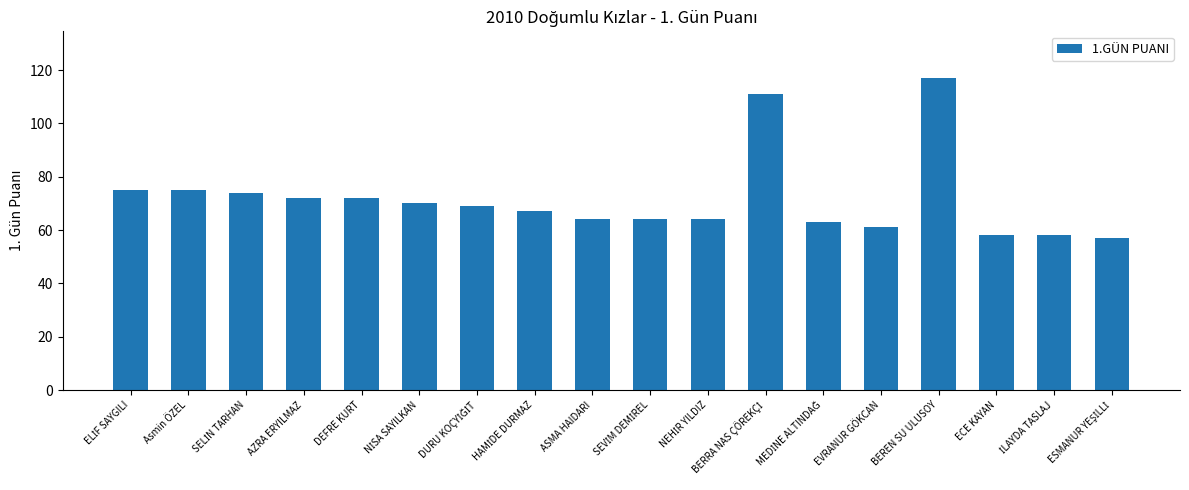

Which has a higher value, EVRANUR GÖKCAN or ASMA HAIDARI?

ASMA HAIDARI